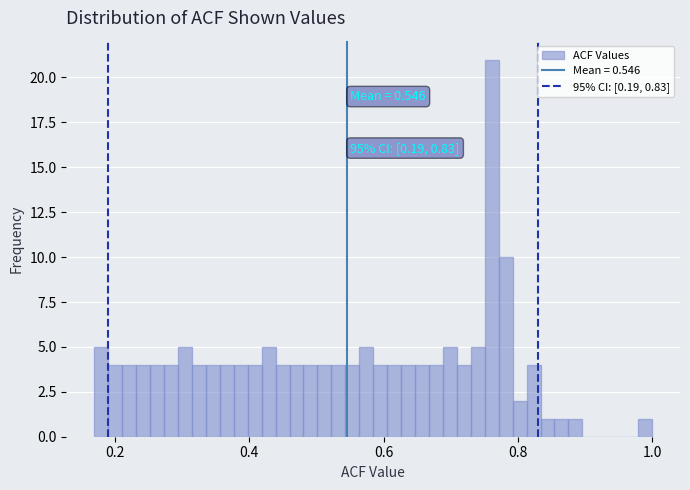

Read against the x-axis, roughly where is the centre of the tallest bar?

0.76